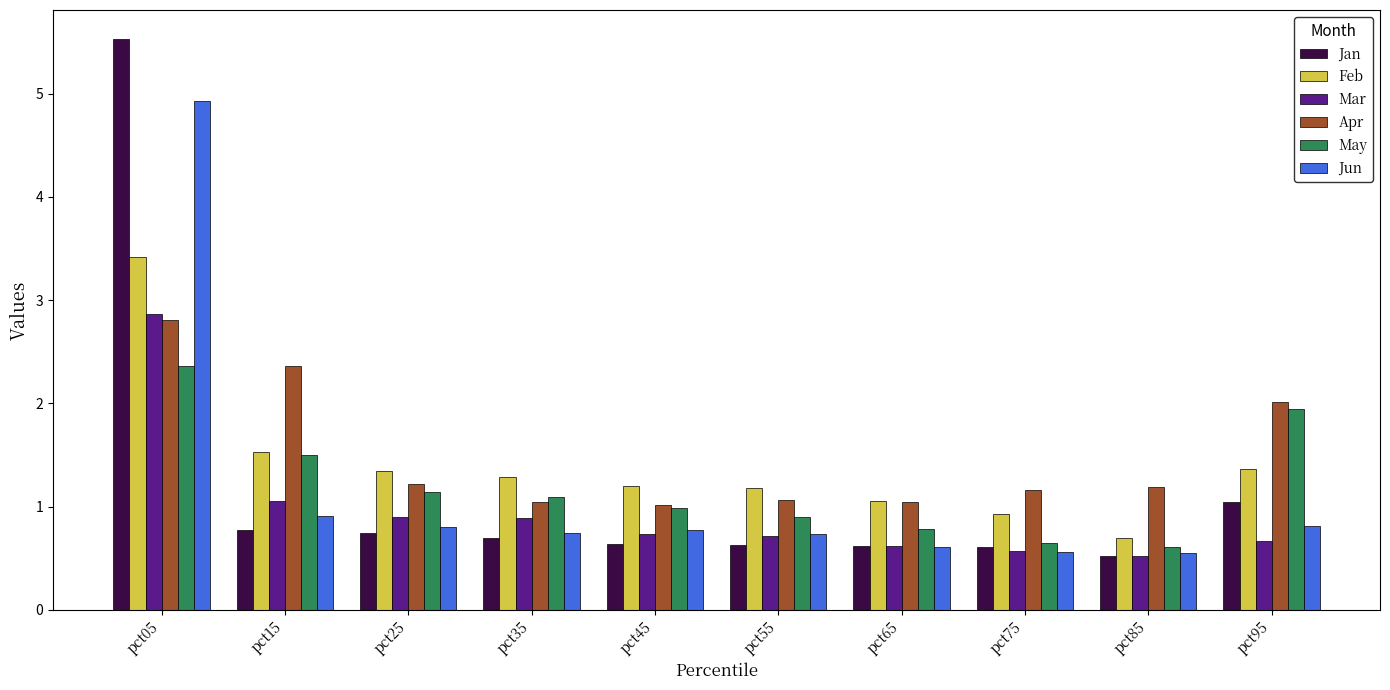

Are the bars grouped side by side (vs. stacked)?

Yes